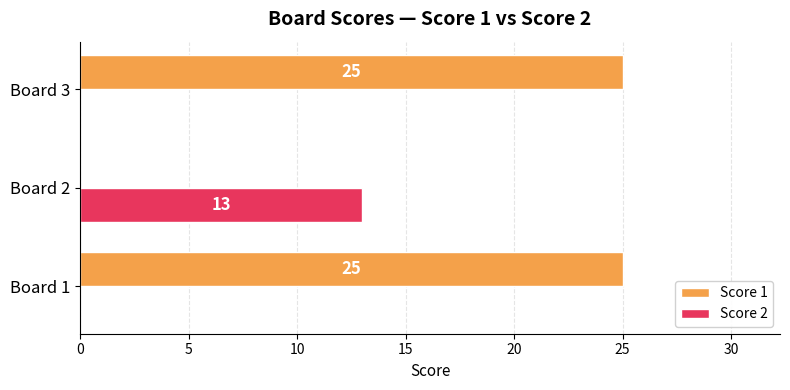

What is the sum of all Score 1 values?

50